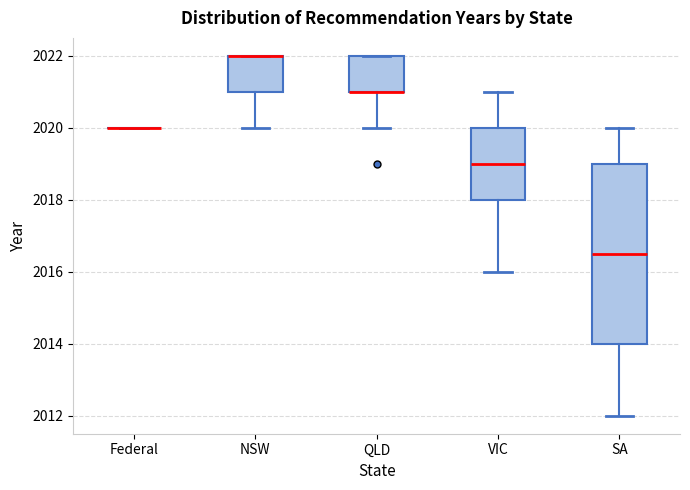

Reading left to right, read every box against the y-axis: the position of its median line, the range the box covers, and the ends of its whiskers. The values are not printed on the chart, so give them approximately, as read against the axis.

Federal: box collapsed to a line at 2020.0, whiskers 2020.0 to 2020.0
NSW: median 2022.0 (drawn on the box's upper edge), box 2021.0 to 2022.0, whiskers 2020.0 to 2022.0
QLD: median 2021.0 (drawn on the box's lower edge), box 2021.0 to 2022.0, whiskers 2020.0 to 2022.0
VIC: median 2019.0, box 2018.0 to 2020.0, whiskers 2016.0 to 2021.0
SA: median 2016.6, box 2014.0 to 2019.0, whiskers 2012.0 to 2020.0